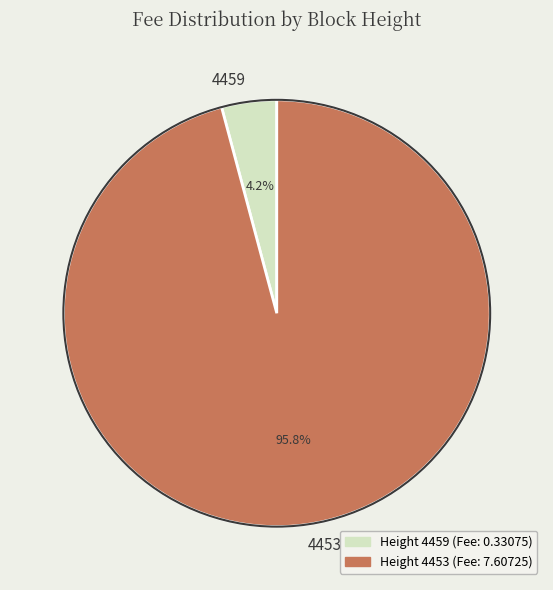

Does any single category account for the majority?

Yes